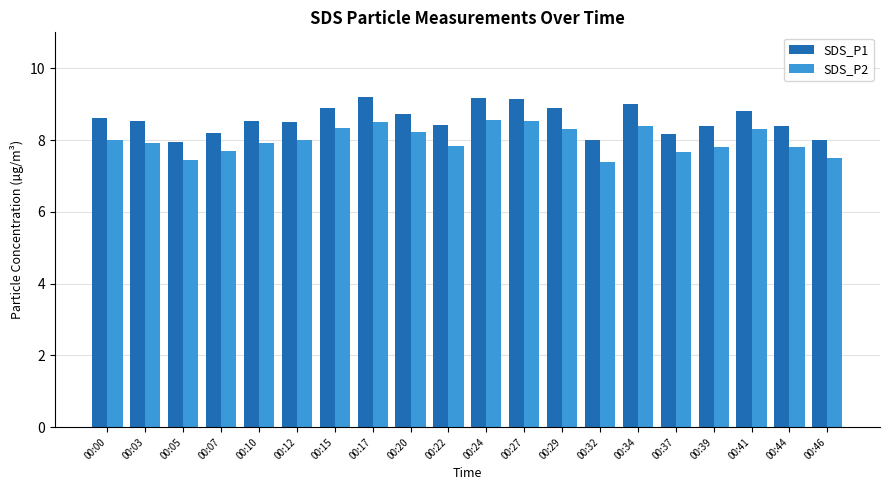

Which series has the largest total across all categories?

SDS_P1